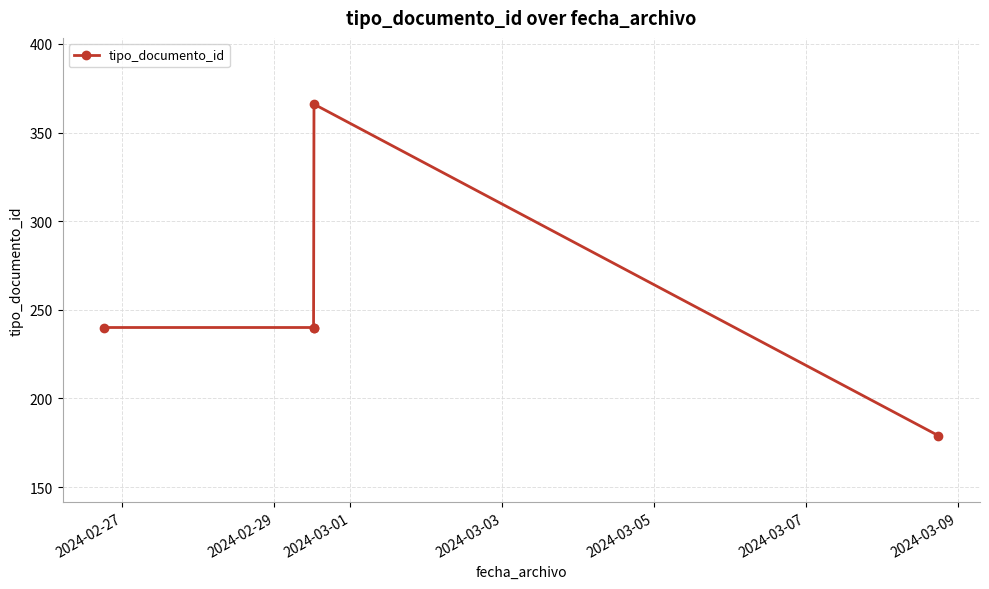

What is the value of the 3rd point from the left?

240